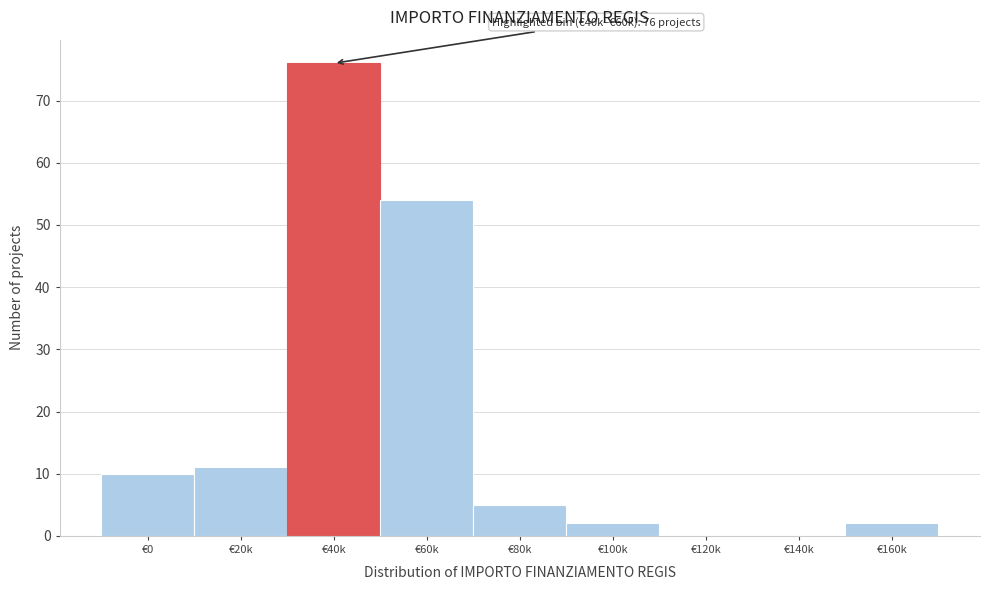

Reading left to right, list all the values displayed in this chart.

€0=10	€20k=11	€40k=76	€60k=54	€80k=5	€100k=2	€120k=0	€140k=0	€160k=2